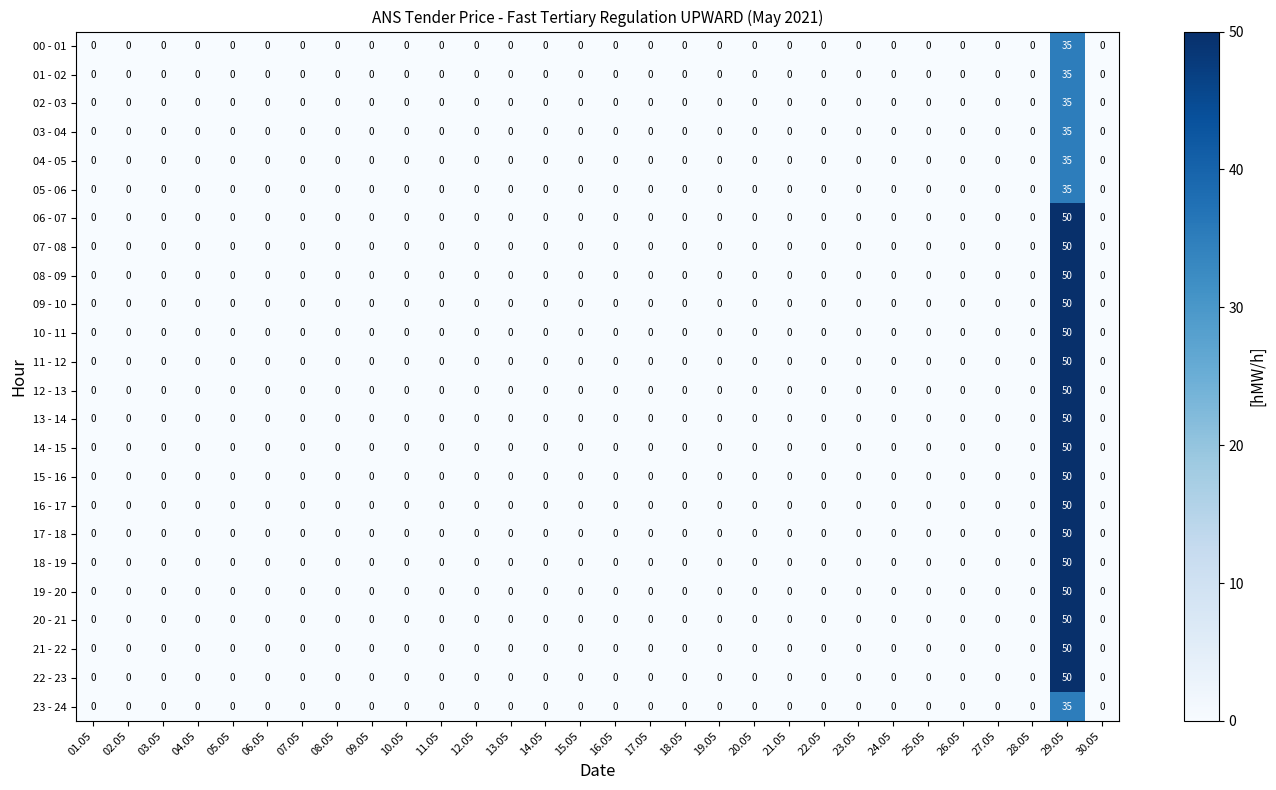

What is the sum of all 06 - 07 values?

50